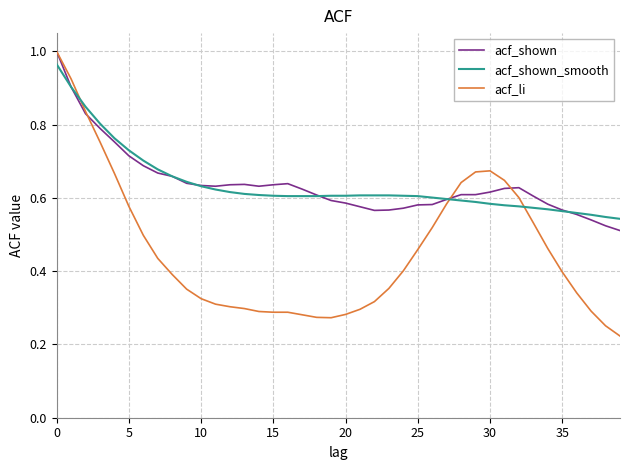

Which series has the widest spread of values?

acf_li